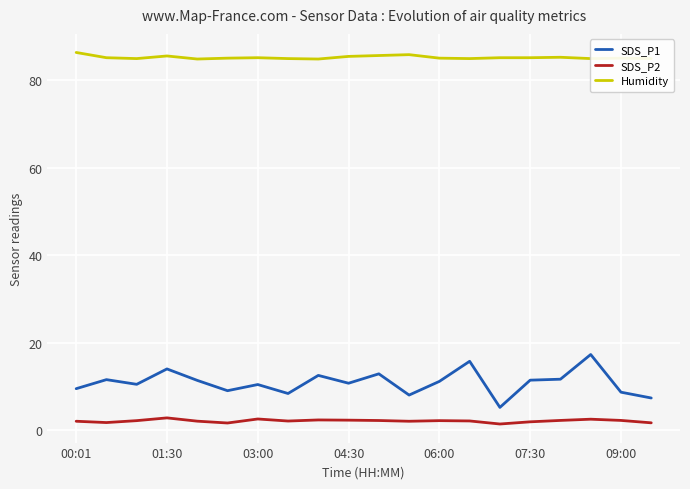

What is the highest value of the SDS_P1 series?

17.3